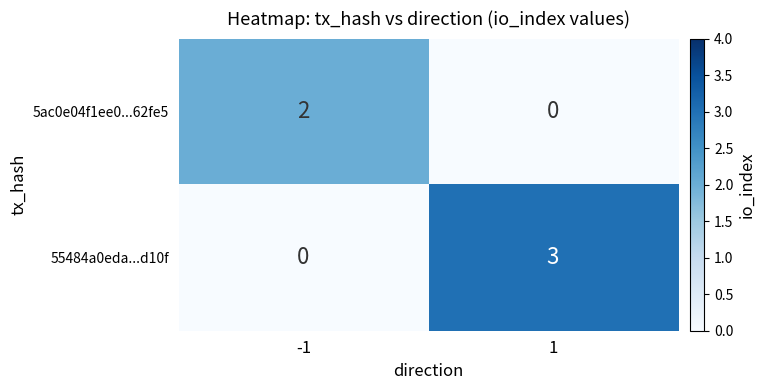

How many values in 5ac0e04f1ee0...62fe5 are above zero?

1